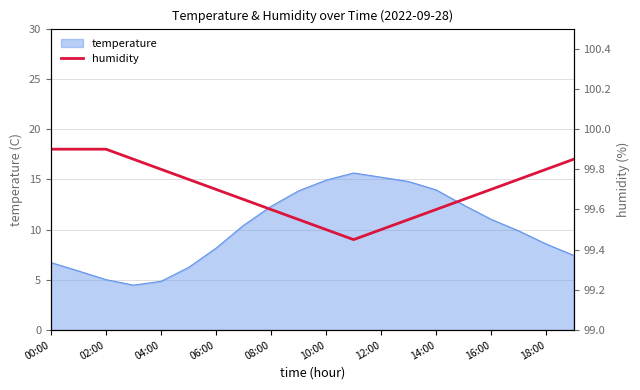

Does the chart have visible grid lines?

Yes